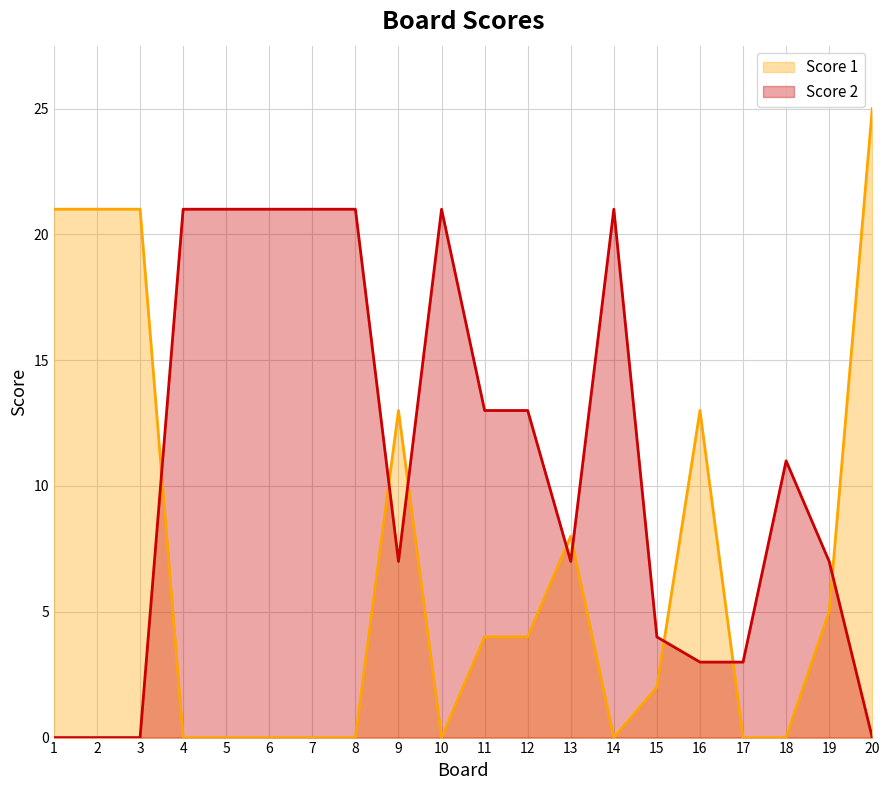

Rank the series by their average value, from lowest to highest.

Score 1, Score 2